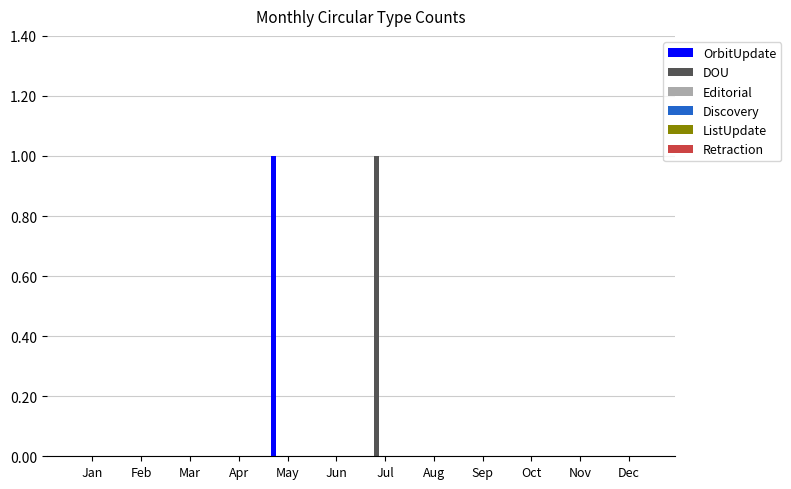

The value of DOU at Mar is 0. True or false?

True